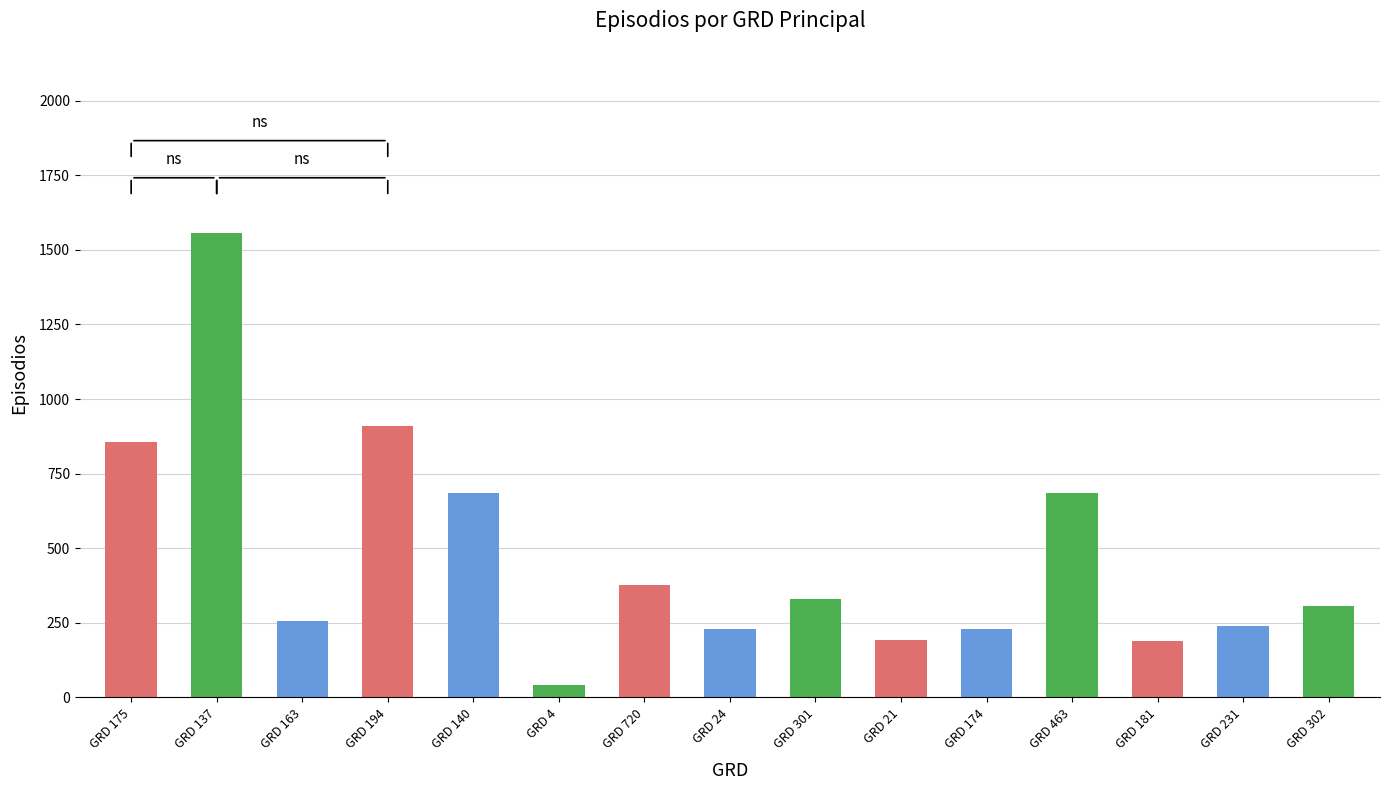

How many distinct data groups are displayed?

1